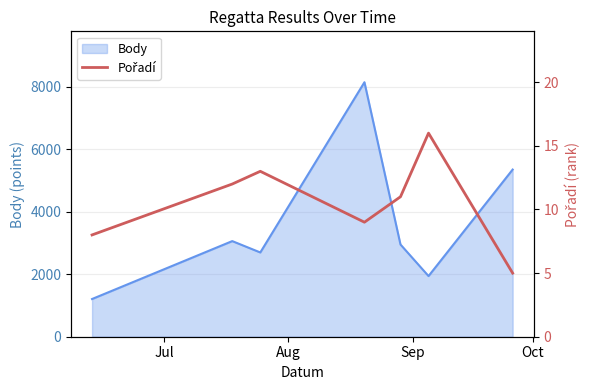

True or false: the data shows 5 at Jul.

False